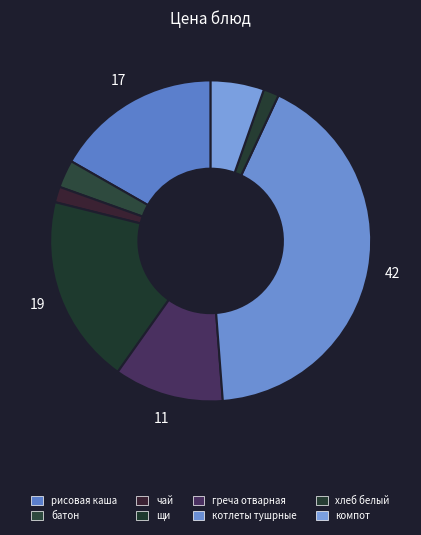

The хлеб белый slice represents 2% of the pie. True or false?

True